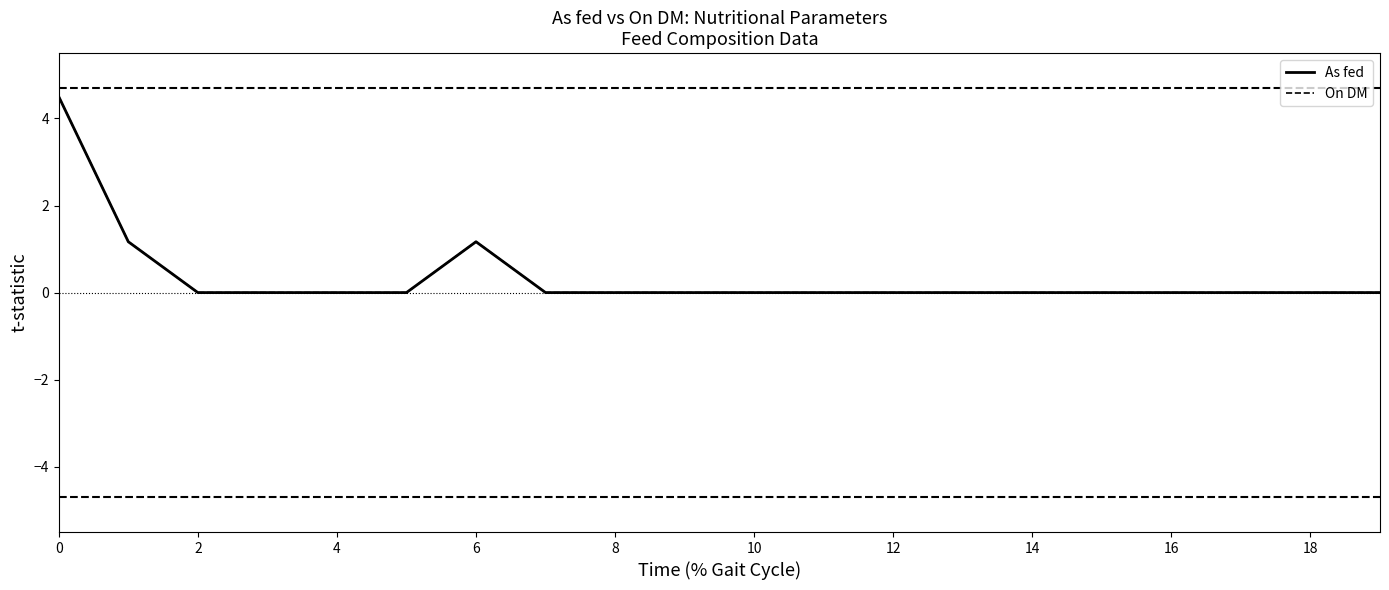

What is the greatest value displayed?

4.5